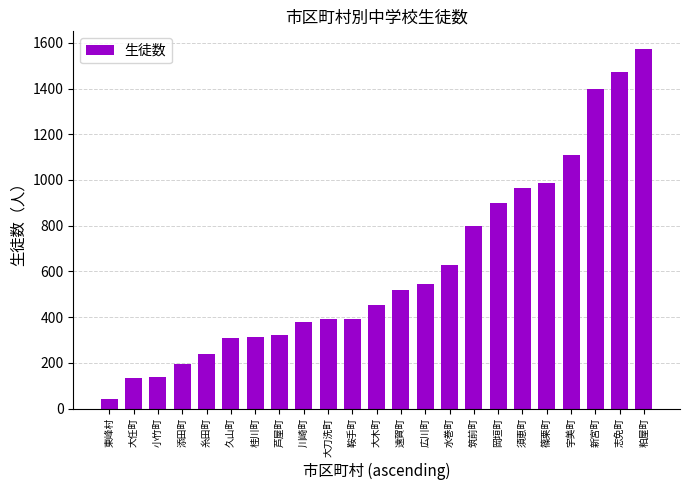

What is the greatest value displayed?

1572